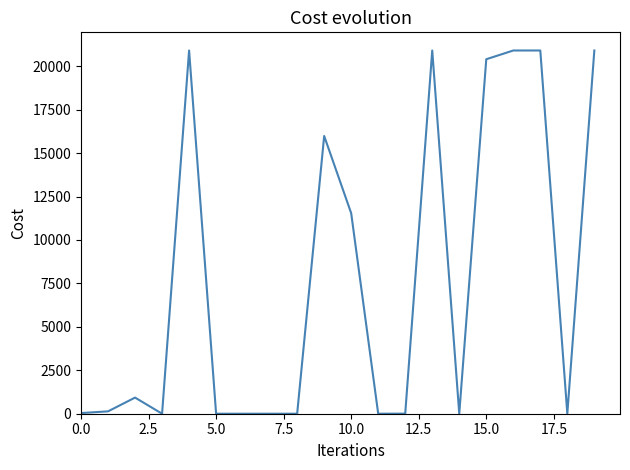

What is the difference between the maximum and minimum values?

20904